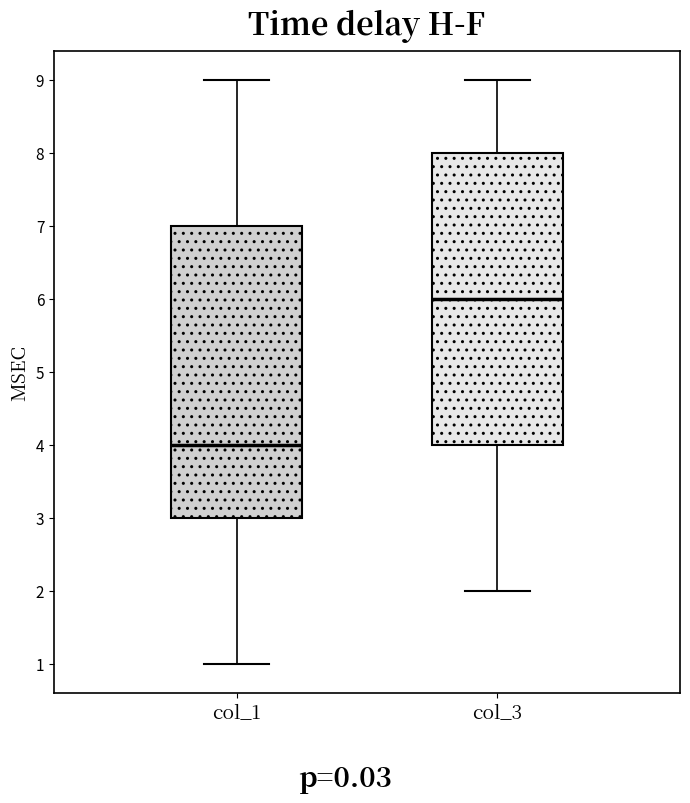

Where is the upper edge of the box for col_3 on the y-axis? The values are not printed on the chart, so give them approximately, as read against the axis.

8